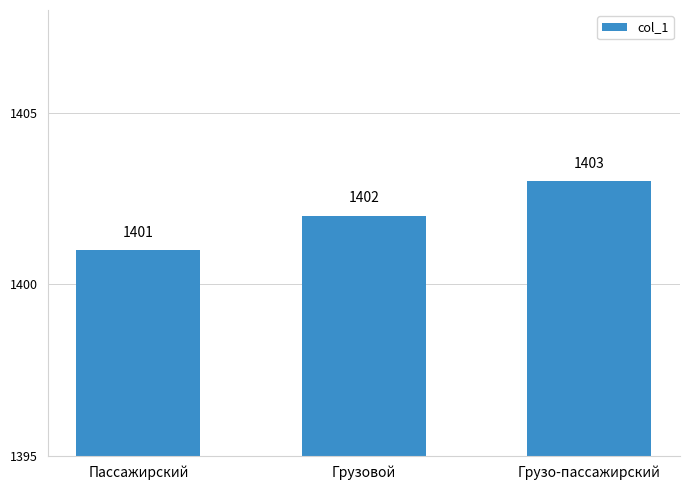

What is the difference between the values at Грузо-пассажирский and Грузовой?

1